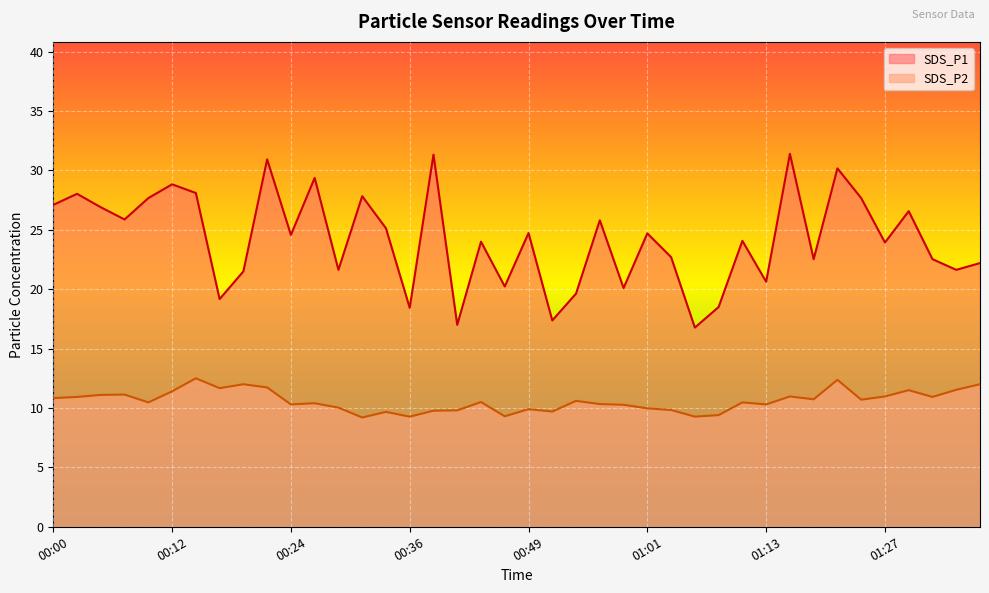

Reading left to right, list all the values displayed in this chart.

SDS_P1: 27.1	28.0	26.9	25.9	27.7	28.8	28.1	19.2	21.5	30.9	24.6	29.4	21.6	27.8	25.1	18.4	31.3	17.0	24.0	20.2	24.7	17.4	19.6	25.8	20.1	24.7	22.7	16.8	18.5	24.1	20.6	31.4	22.5	30.2	27.7	23.9	26.6	22.5	21.6	22.2
SDS_P2: 10.8	10.9	11.1	11.1	10.5	11.4	12.5	11.7	12.0	11.7	10.3	10.4	10.0	9.2	9.7	9.3	9.8	9.8	10.5	9.3	9.9	9.7	10.6	10.3	10.3	10.0	9.8	9.3	9.4	10.5	10.3	11.0	10.7	12.4	10.7	11.0	11.5	10.9	11.5	12.0